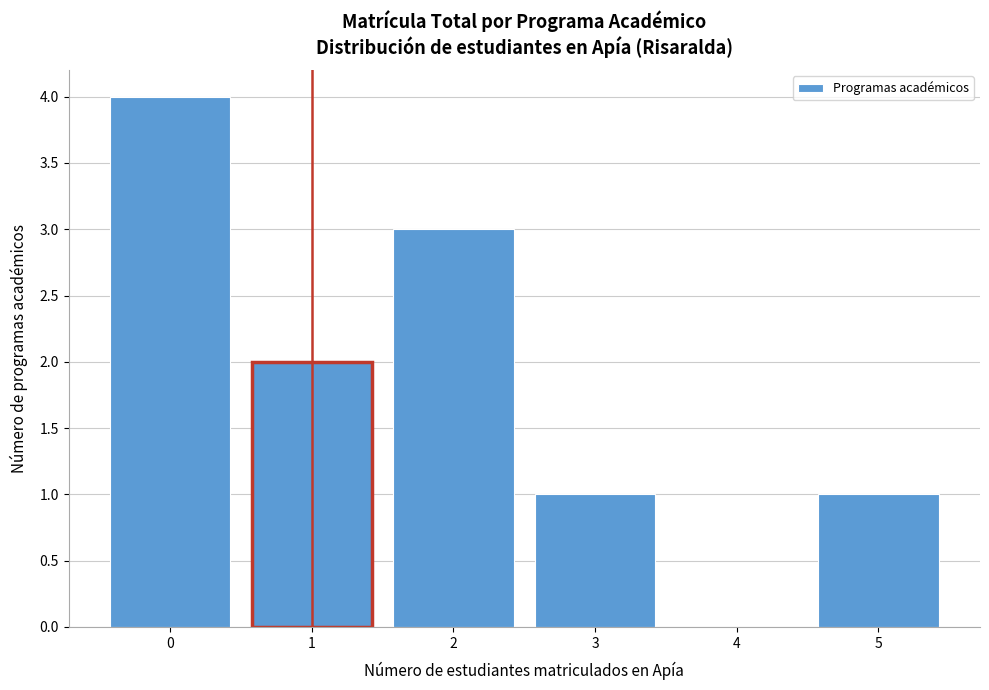

Reading left to right, transcribe all the data shown in this chart.

0=4	1=2	2=3	3=1	4=0	5=1